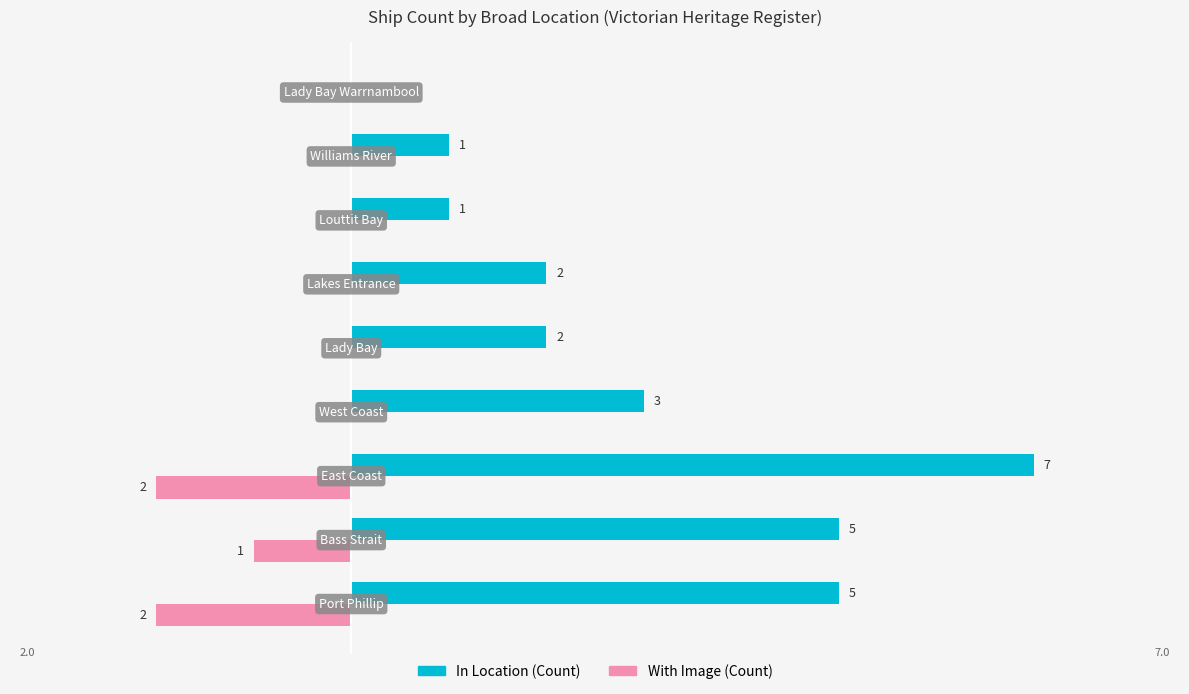

Which series has the largest total across all categories?

In Location (Count)